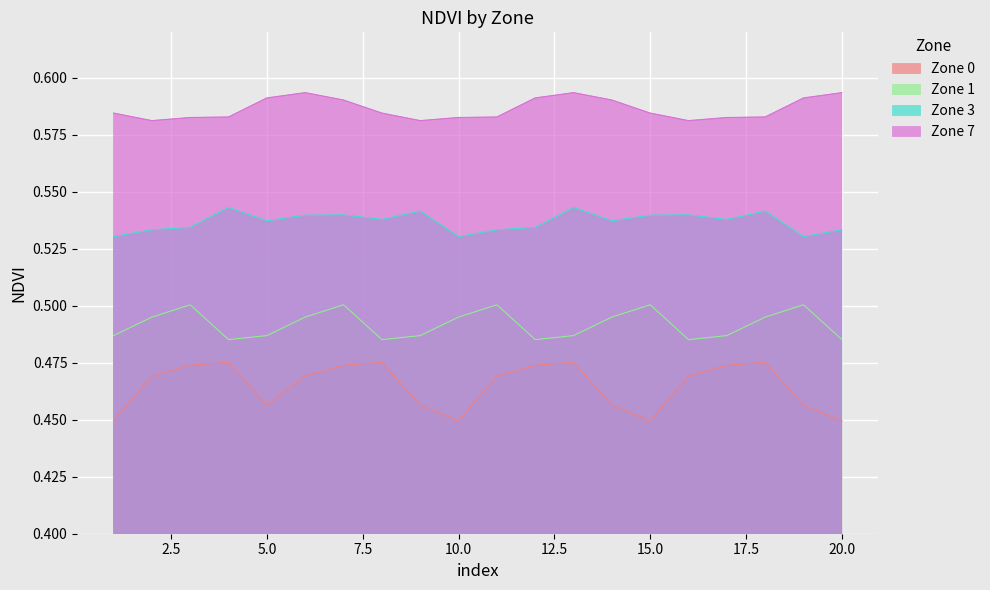

Which series changed the most between 5 and 11?

Zone 1